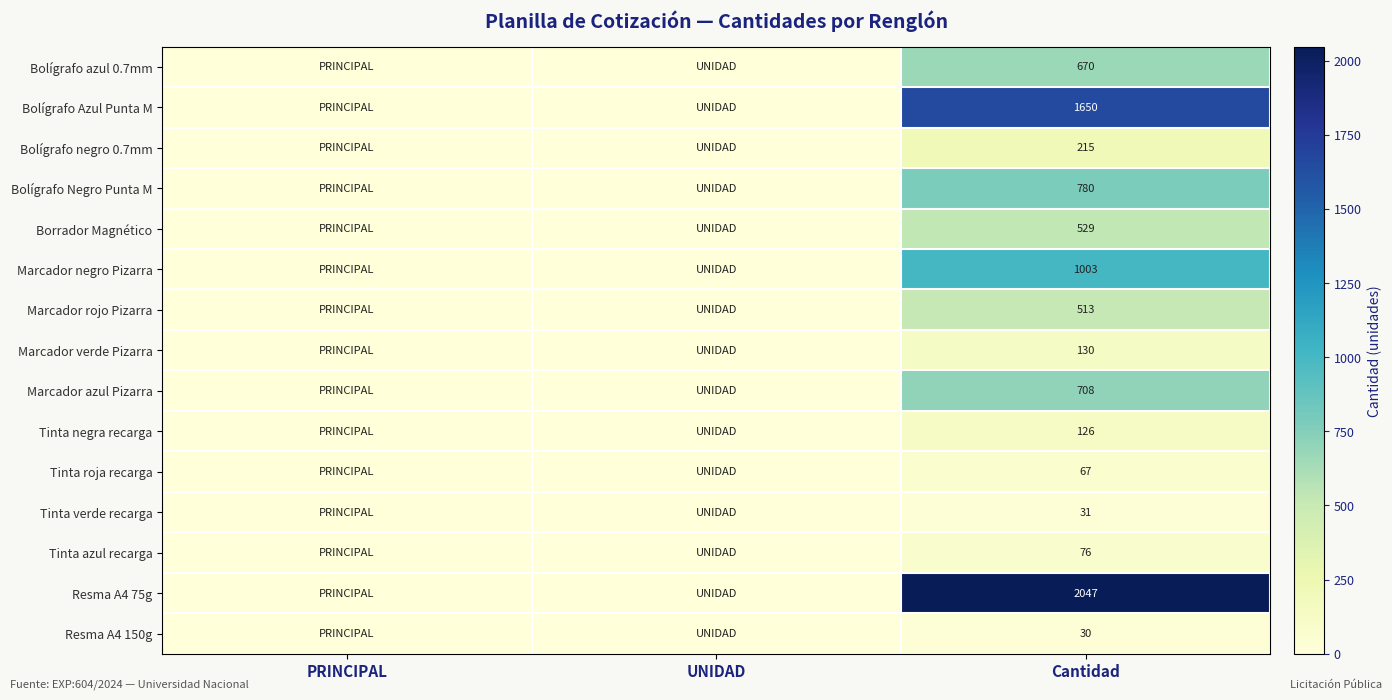

What is the total value across all series at Cantidad?

8575